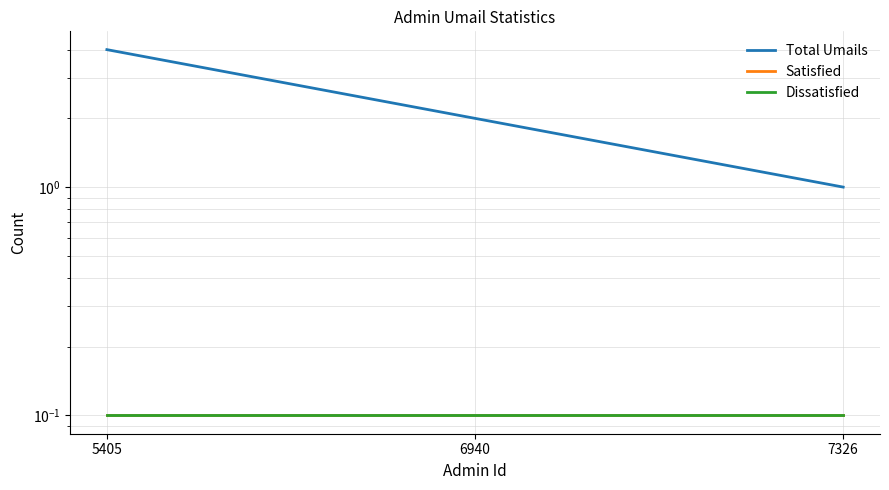

Rank the series at 6940 from lowest to highest value.

Satisfied, Dissatisfied, Total Umails